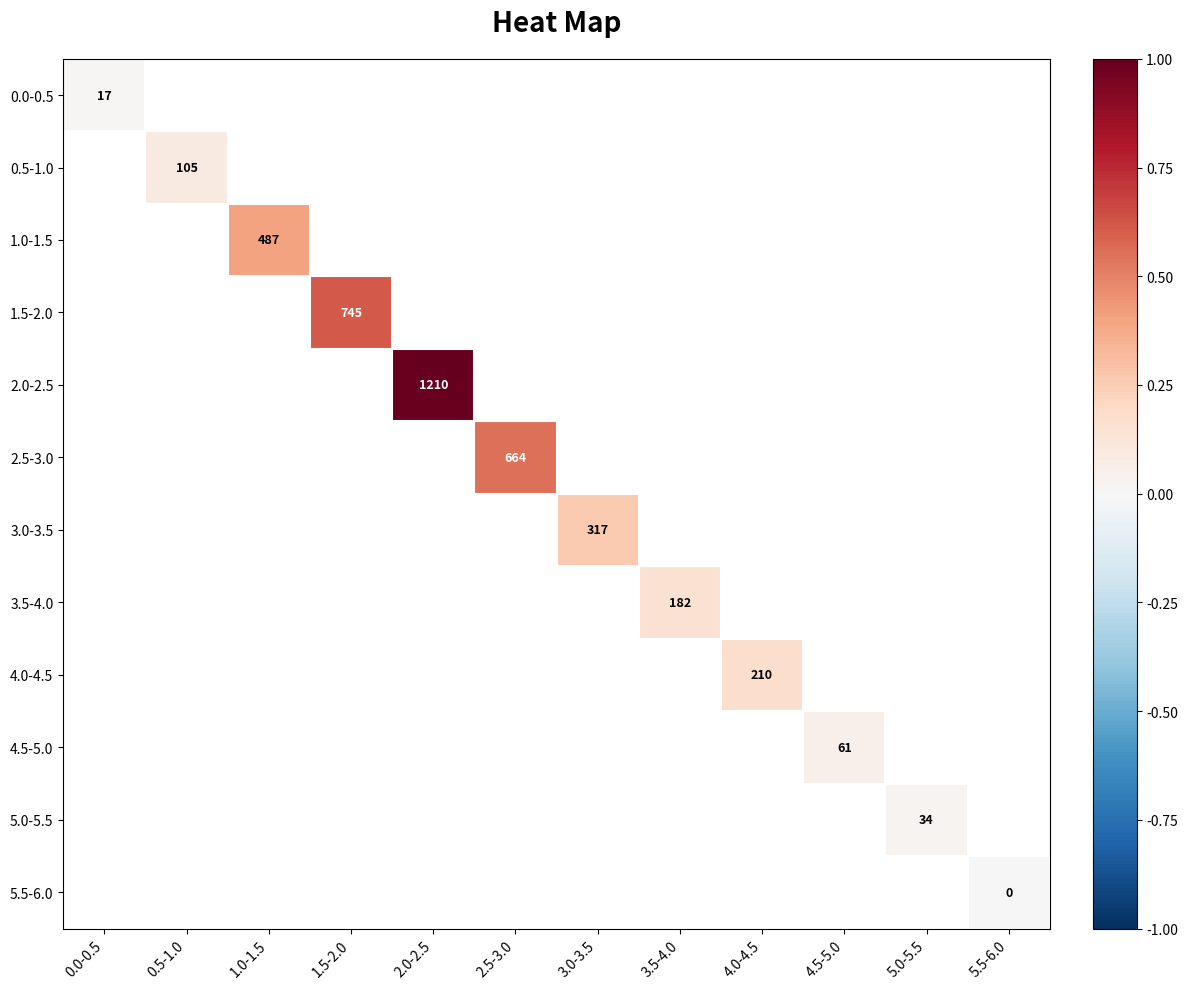

How many positive values does the 5.0-5.5 series have?

1